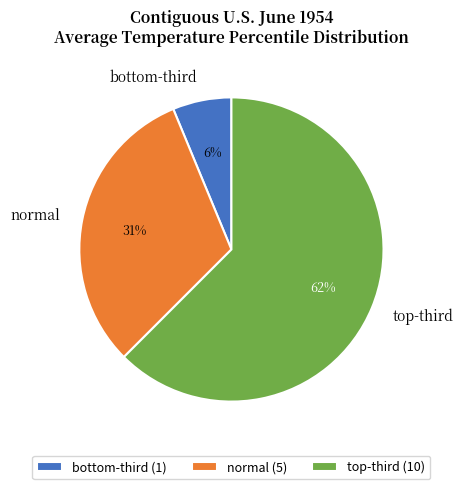

How many segments does this pie chart have?

3